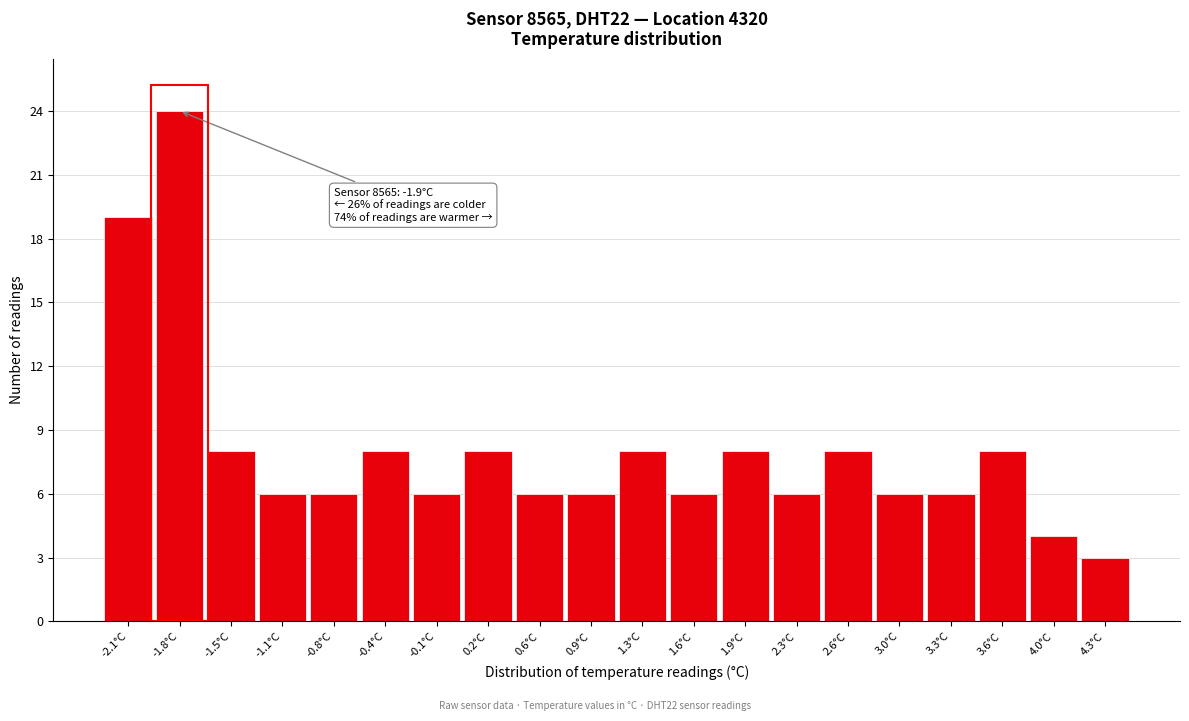

Which range on the x-axis has the tallest bar?

-1.96 to -1.62